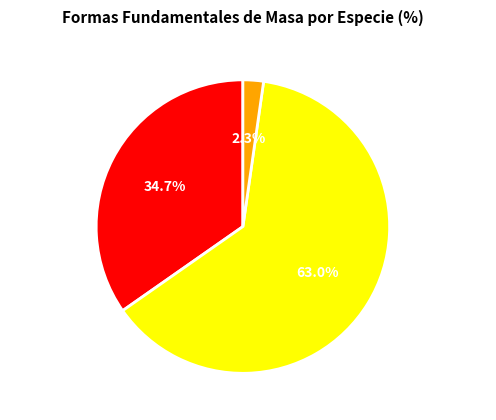

What is the smallest slice in the pie chart?

Monte Bajo